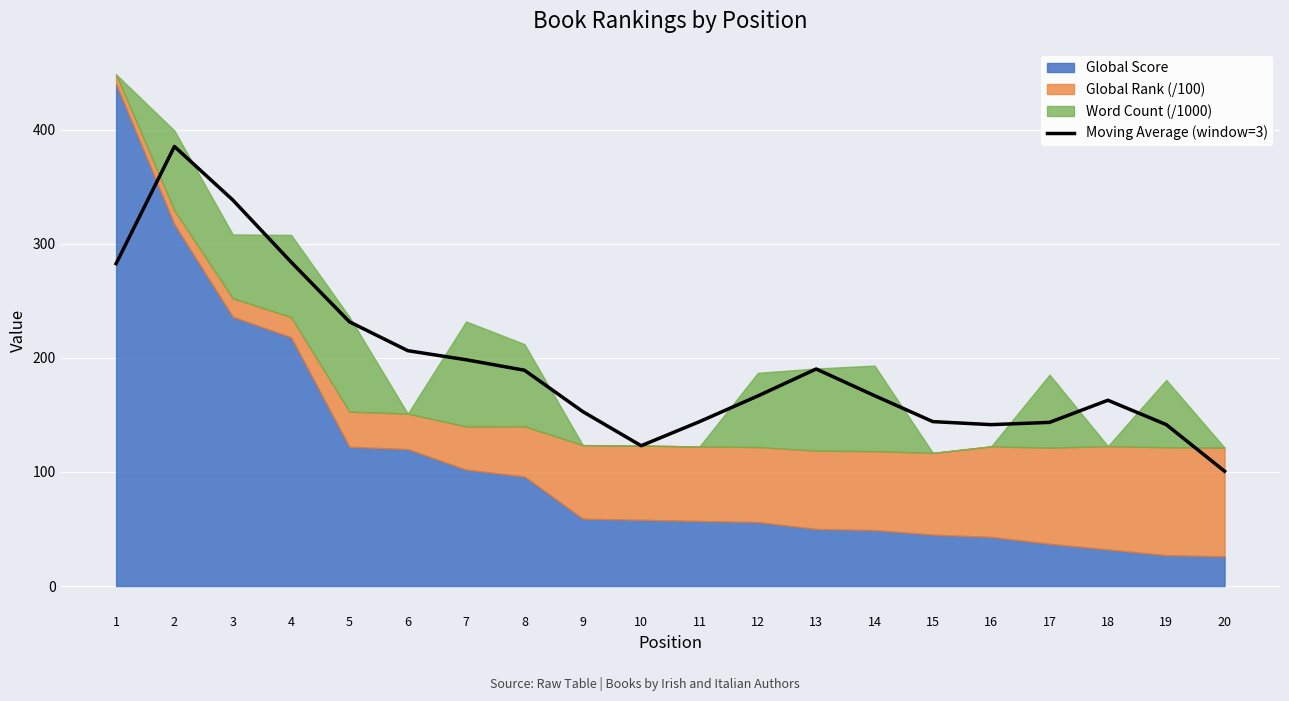

What is the difference between the maximum and minimum values?

284.6